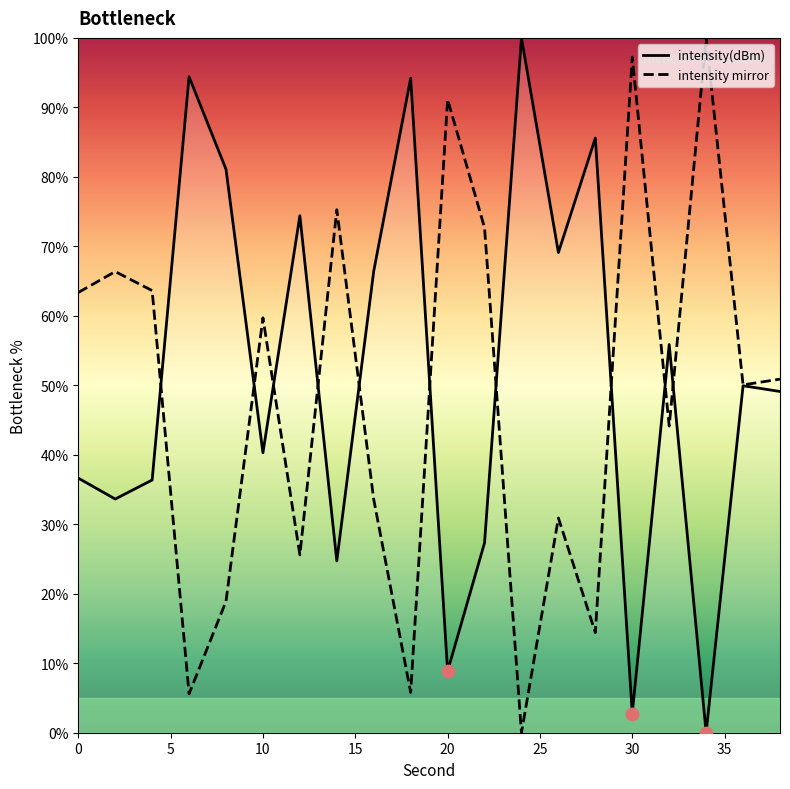

What is the total value across all series at 20?

100.0